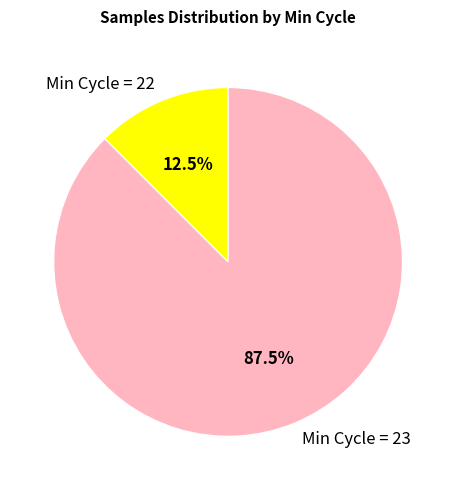

Is there any slice that represents more than half of the pie?

Yes